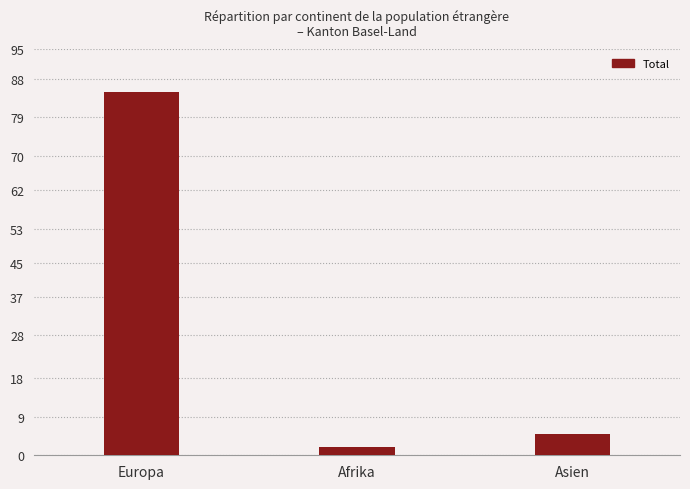

What is the label of the 1st bar from the left?

Europa